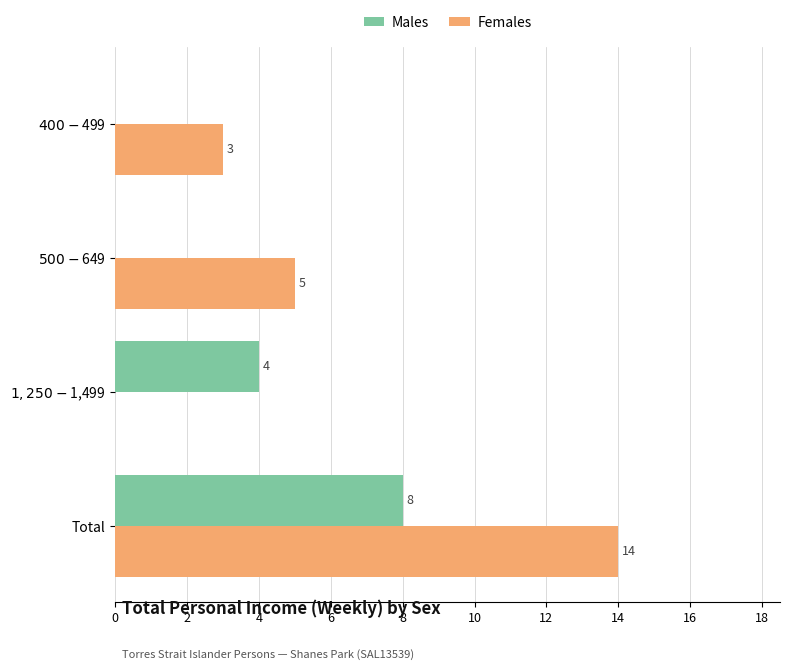

What are all the series names shown in the legend?

Males, Females